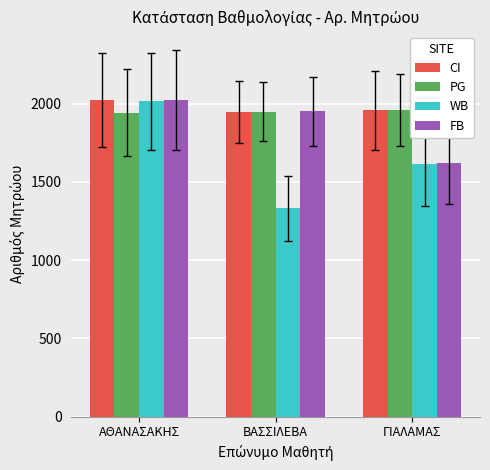

How many bars are there in each group?

4